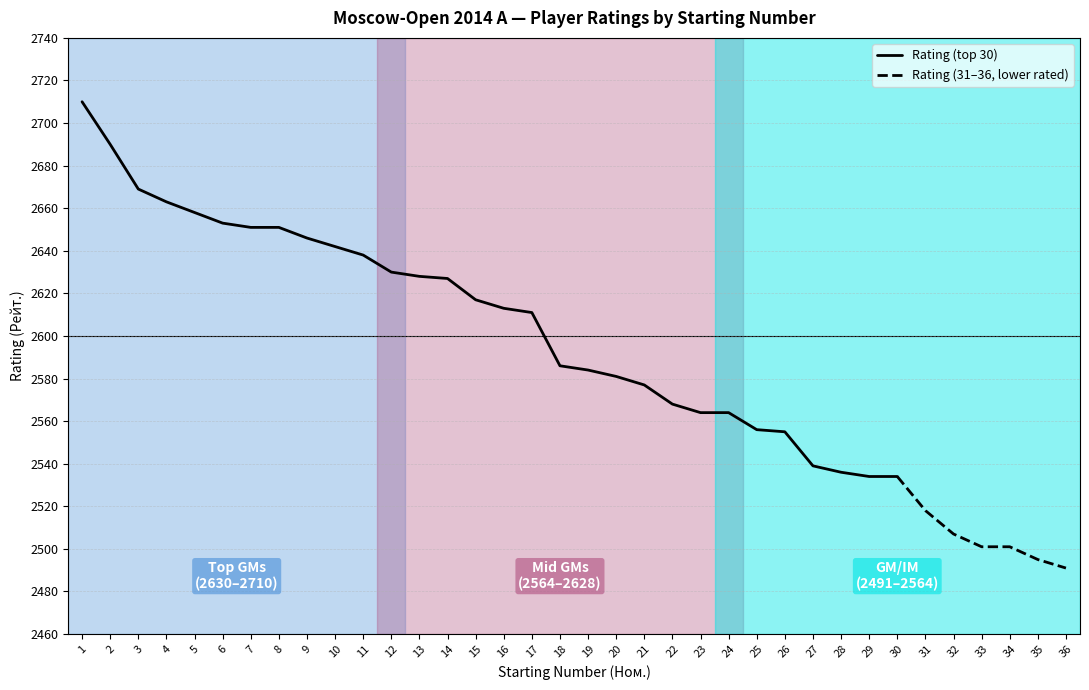

How many lines are shown in the chart?

1